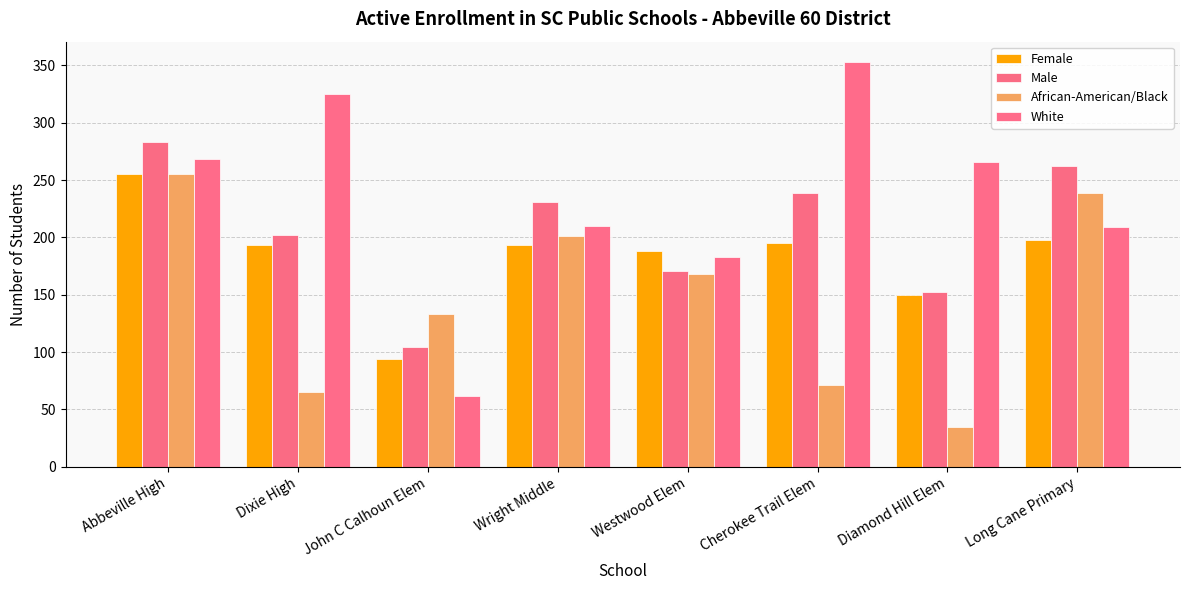

Reading left to right, extract all data points from this chart.

Female: 255	193	94	193	188	195	150	198
Male: 283	202	104	231	171	239	152	262
African-American/Black: 255	65	133	201	168	71	35	239
White: 268	325	62	210	183	353	266	209